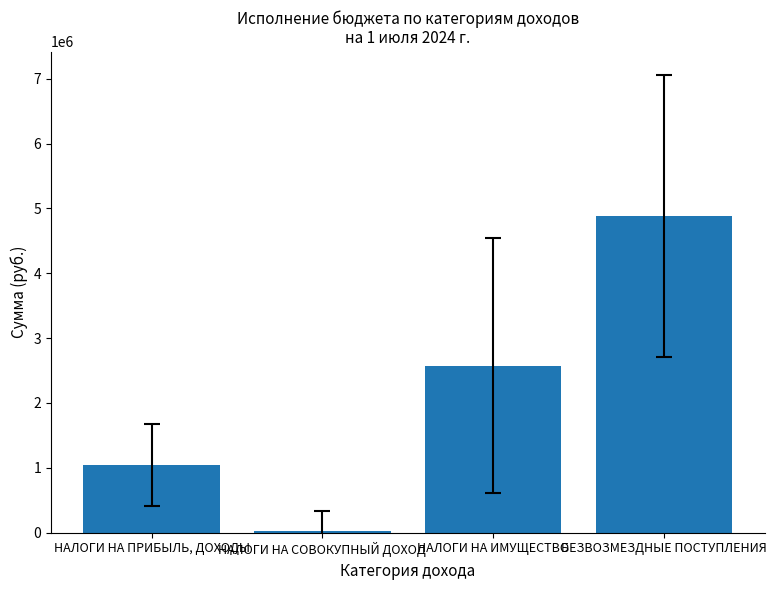

Rank the categories by value from lowest to highest.

НАЛОГИ НА СОВОКУПНЫЙ ДОХОД, НАЛОГИ НА ПРИБЫЛЬ, ДОХОДЫ, НАЛОГИ НА ИМУЩЕСТВО, БЕЗВОЗМЕЗДНЫЕ ПОСТУПЛЕНИЯ